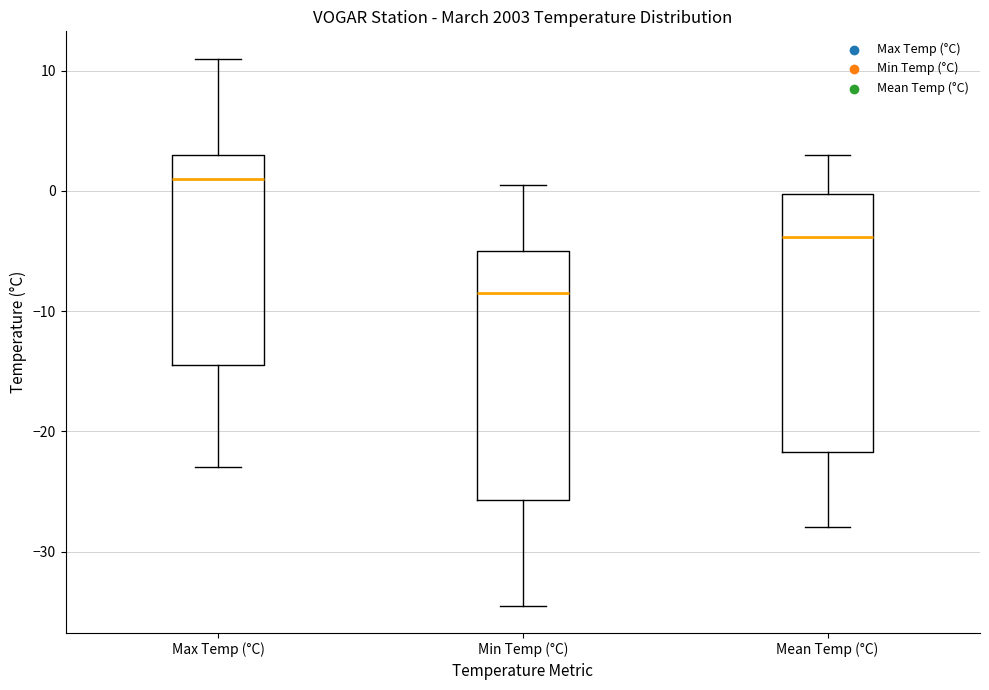

Where is the upper edge of the box for Min Temp (°C) on the y-axis? The values are not printed on the chart, so give them approximately, as read against the axis.

-5